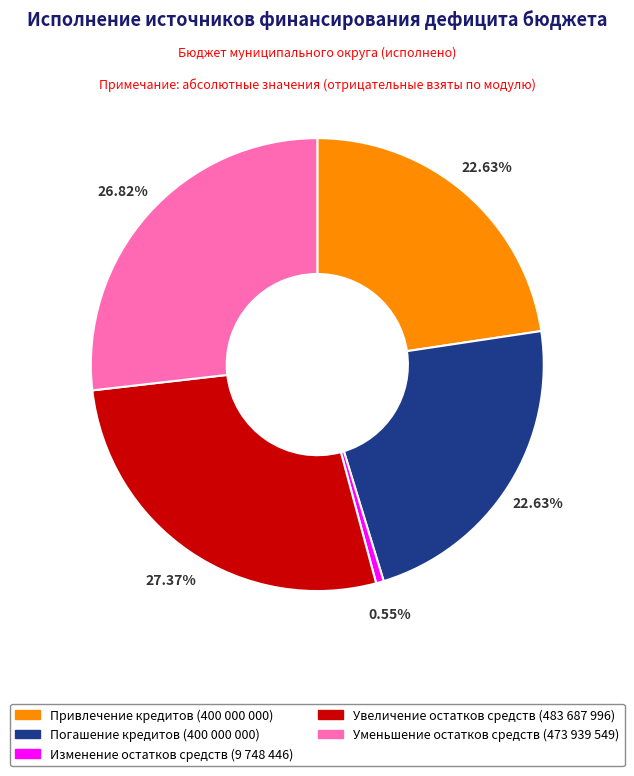

Is there a majority slice in this chart?

No